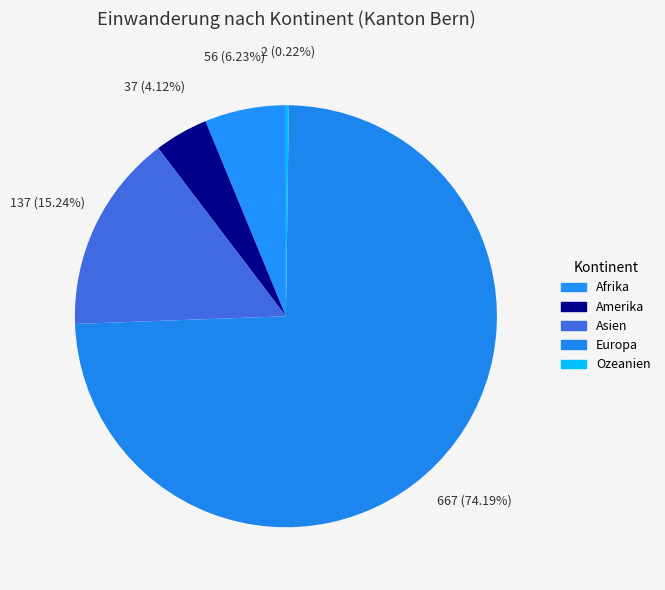

To the nearest percent, what is the difference between the Europa and Amerika slice percentages?

70%